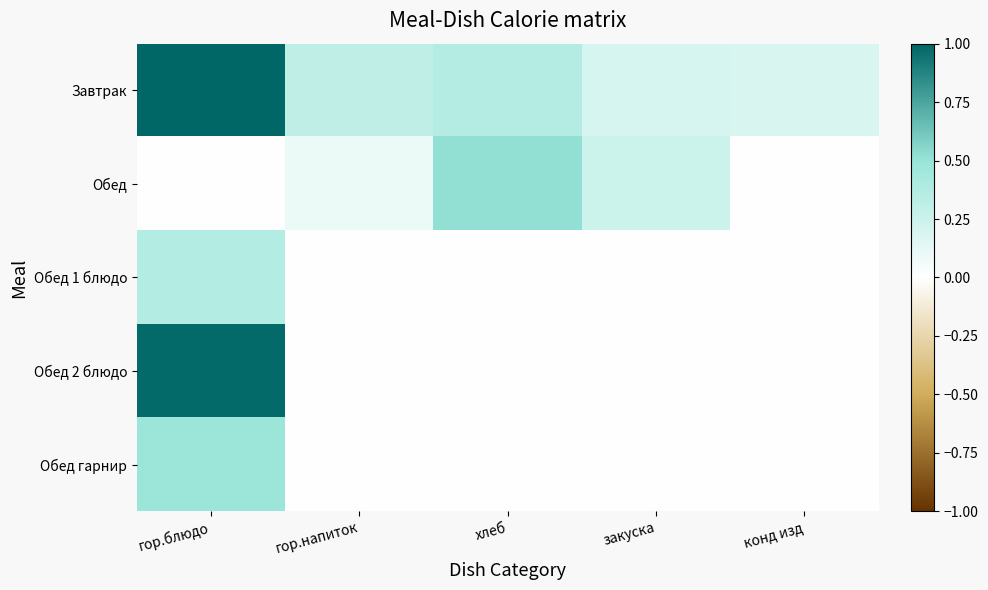

What is the spread (max minus min) of values at гор.блюдо?

1.0